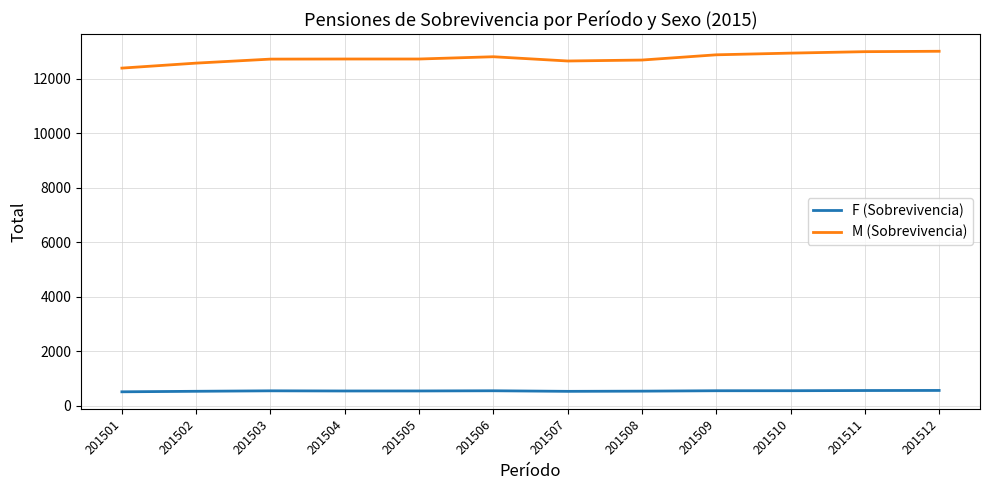

True or false: F (Sobrevivencia) and M (Sobrevivencia) cross at least once.

False